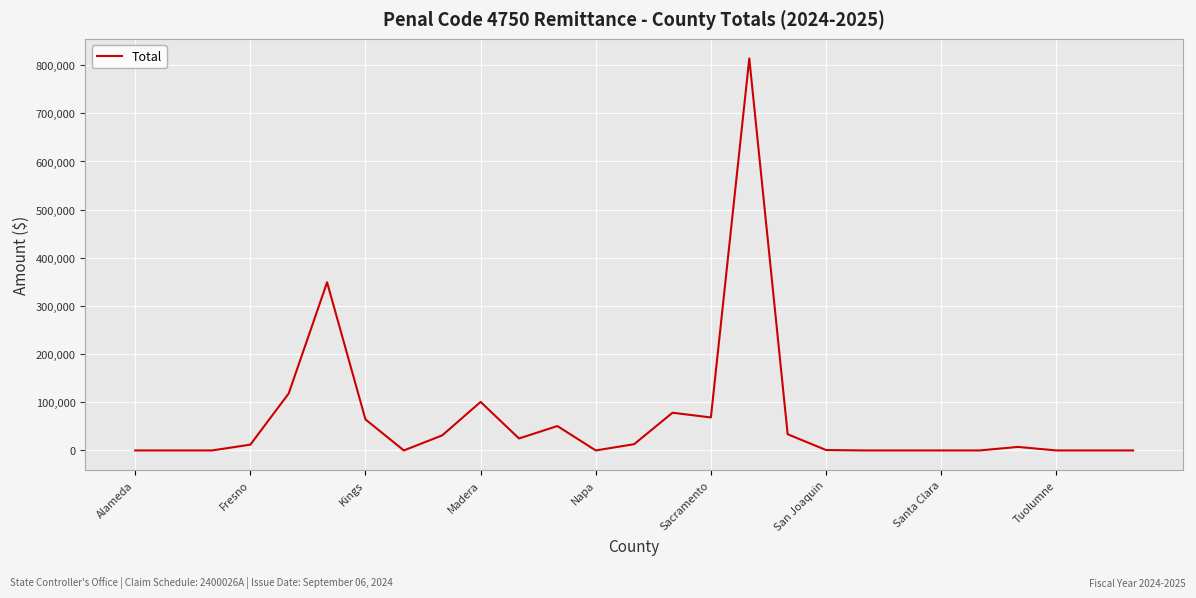

What is the difference between the maximum and minimum values?

813949